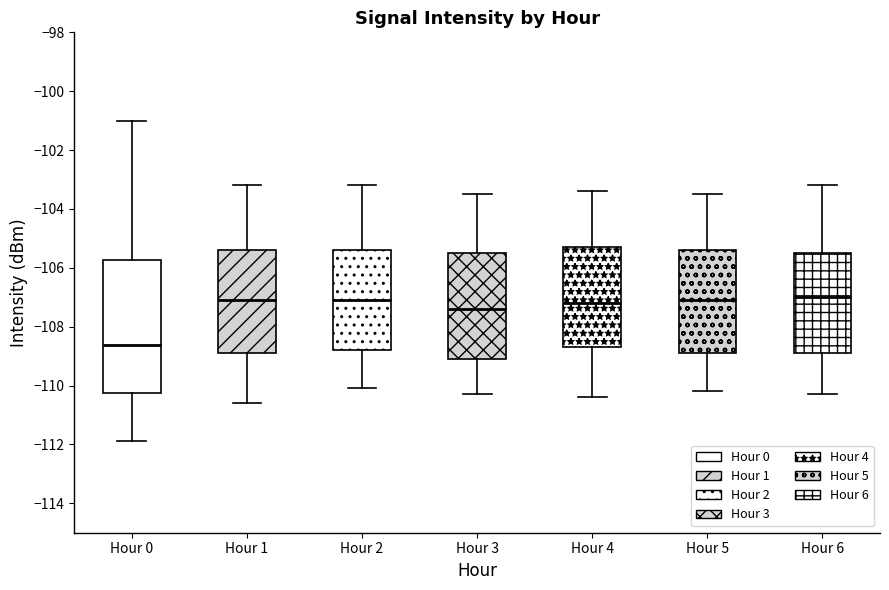

Comparing the boxes themselves (not the whiskers), which one is the tallest?

Hour 0